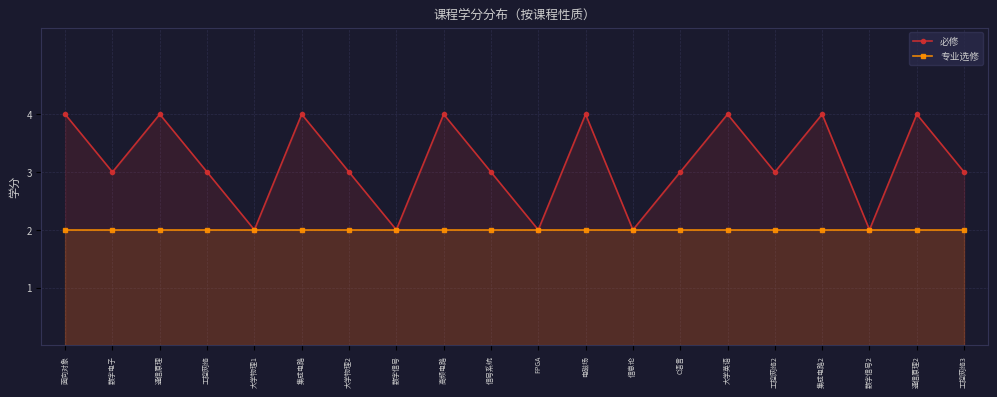

Rank the series by their maximum value, from lowest to highest.

专业选修, 必修